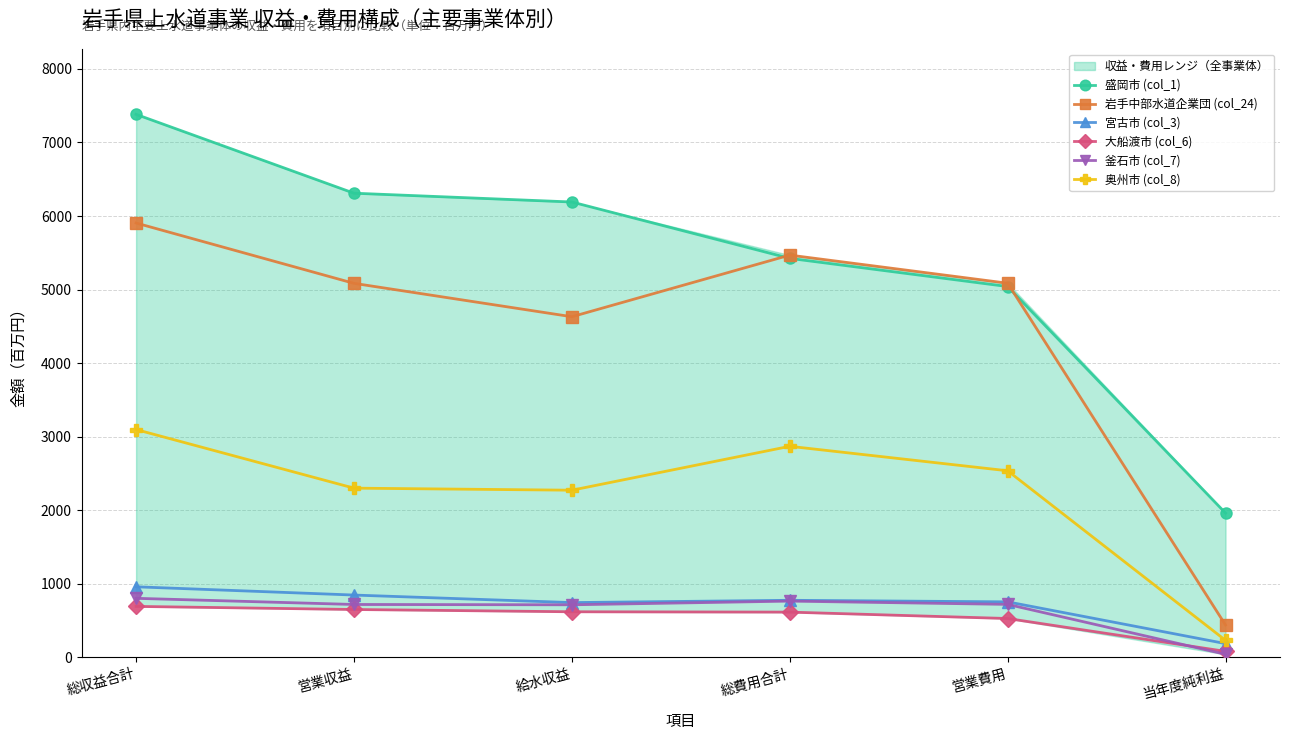

Where is 岩手中部水道企業団 (col_24) nearest to the value 3170?

給水収益